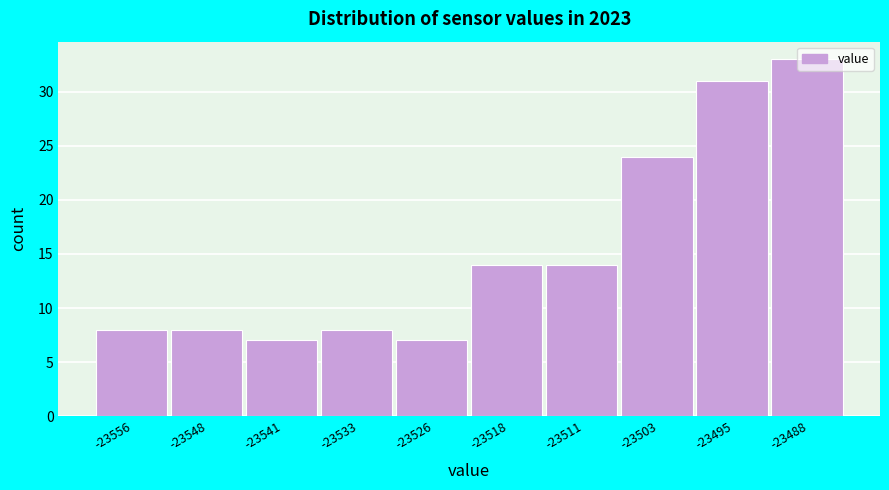

At which category does the chart reach its peak across all series?

-23488